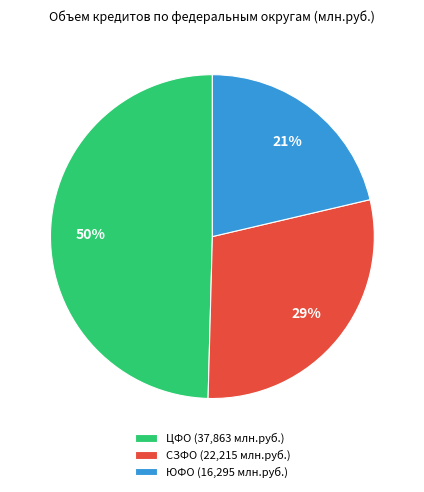

To the nearest percent, what is the difference between the СЗФО (22,215 млн.руб.) and ЮФО (16,295 млн.руб.) slice percentages?

8%